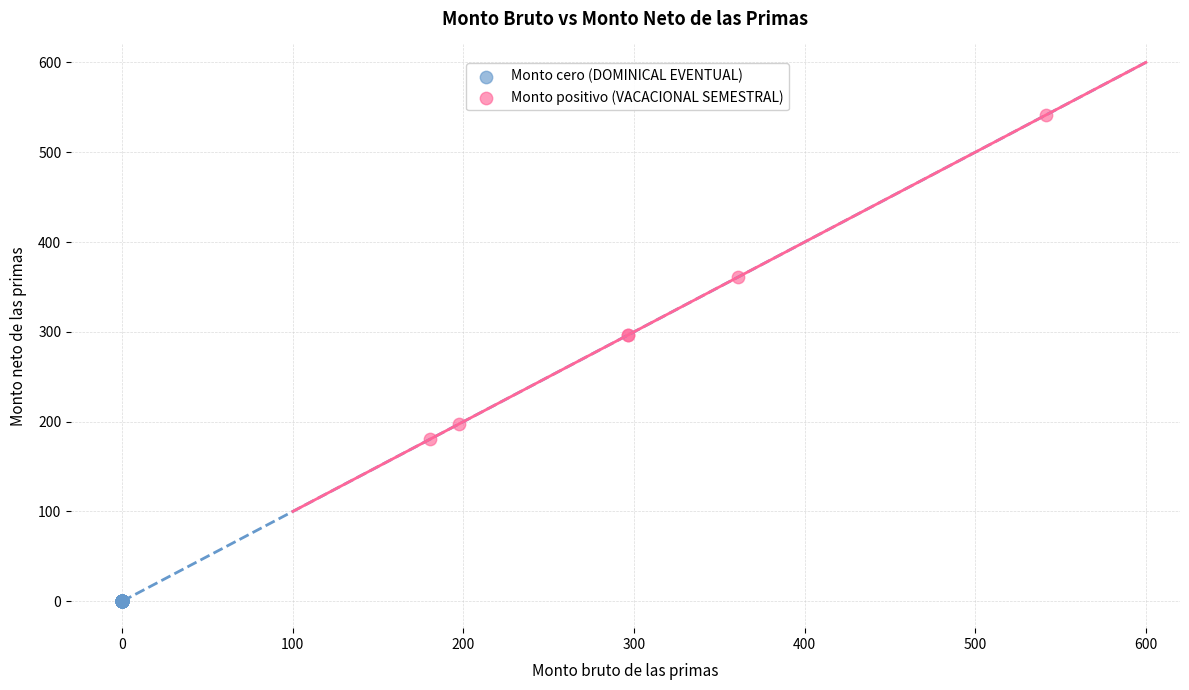

Which series reaches the minimum Y coordinate?

Monto cero (DOMINICAL EVENTUAL)